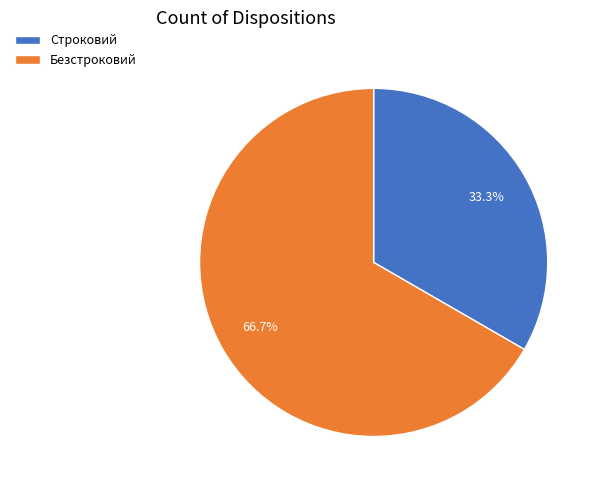

True or false: Строковий accounts for 21% of the total.

False